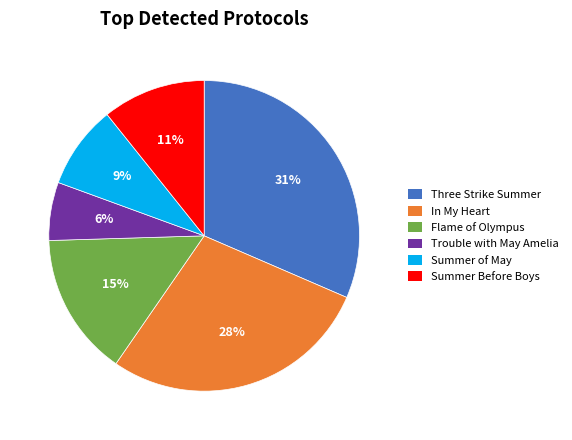

What is the ratio of the value at Flame of Olympus to the value at In My Heart?

0.5